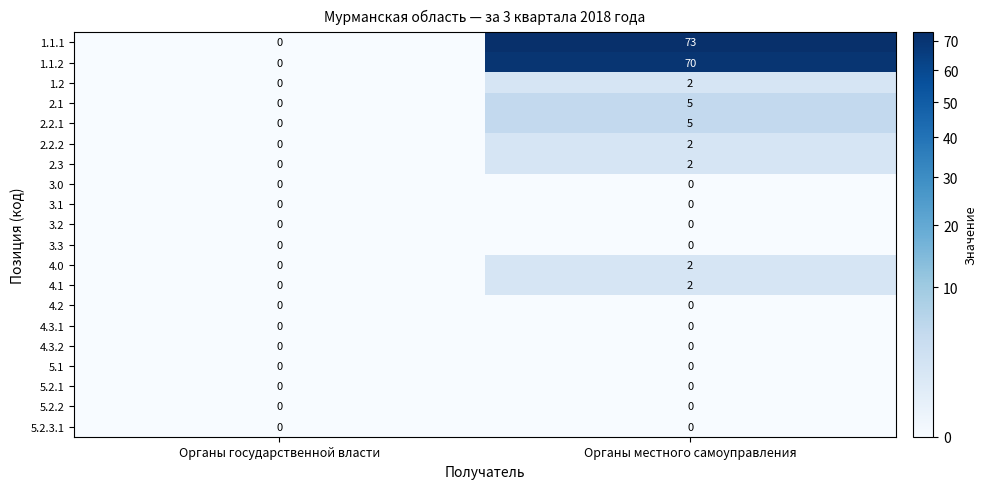

What is the sum of the 1.1.2 values at Органы государственной власти and Органы местного самоуправления?

70